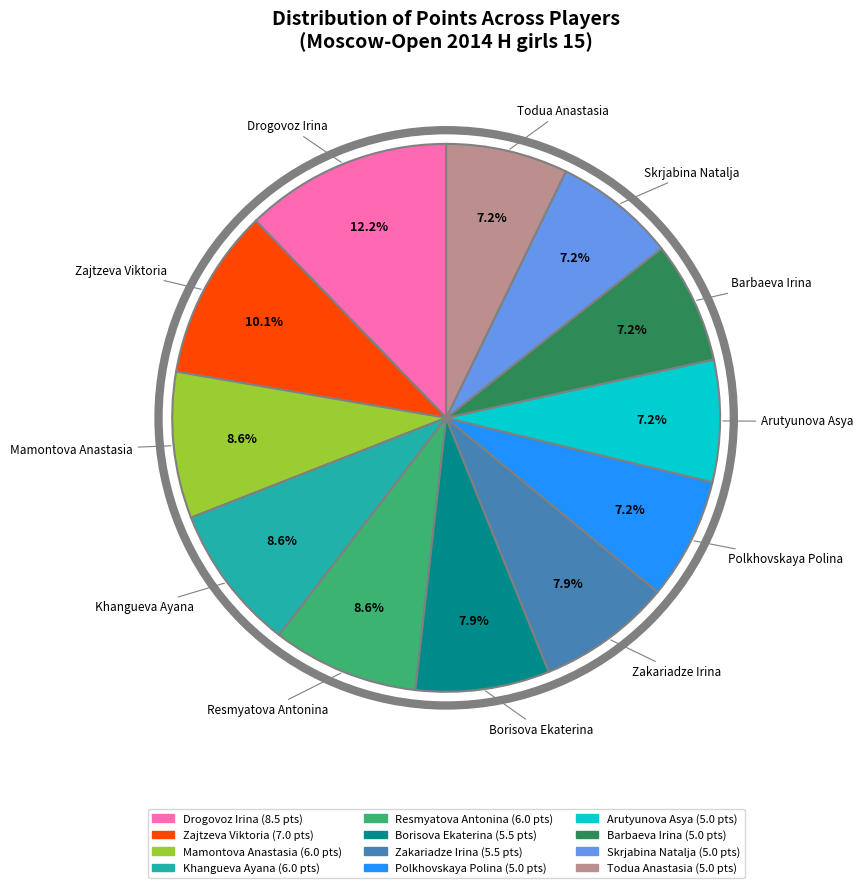

To the nearest percent, what percentage of the pie is Barbaeva Irina?

7%